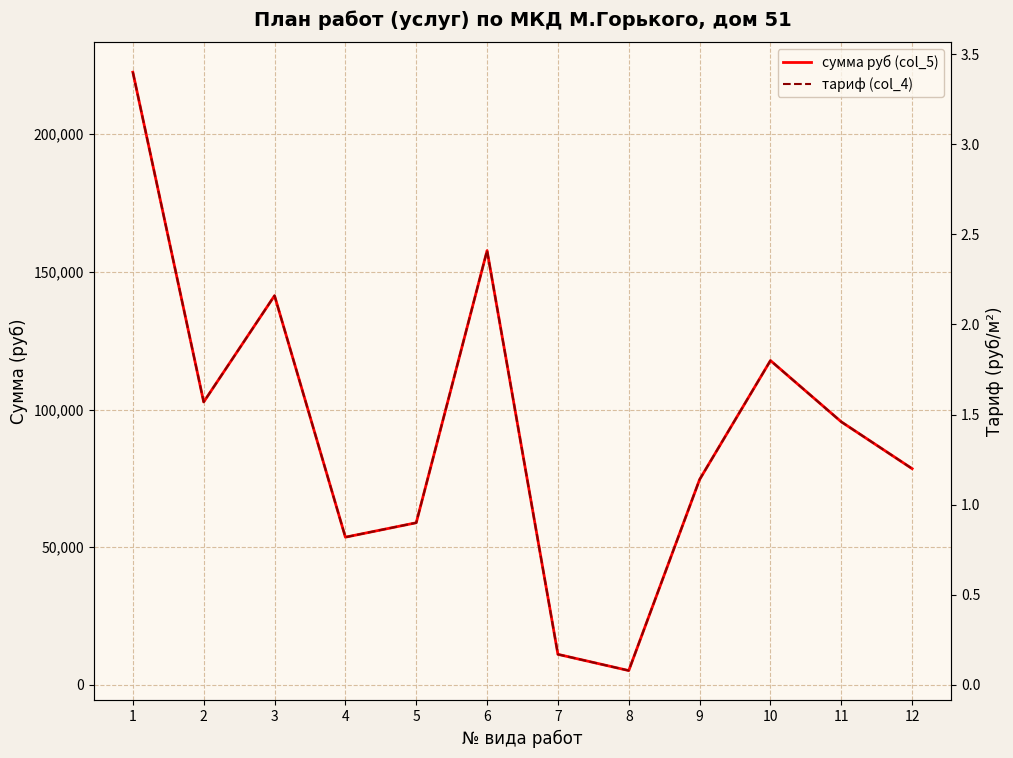

What is the value of the тариф (col_4) point at the 12th from the left?

1.2